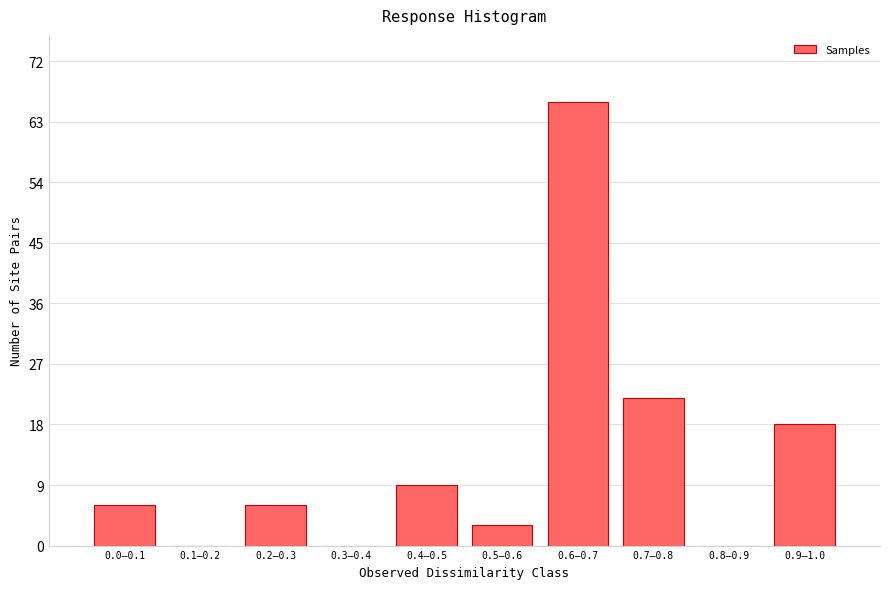

Reading left to right, transcribe all the data shown in this chart.

0.0–0.1=6	0.1–0.2=0	0.2–0.3=6	0.3–0.4=0	0.4–0.5=9	0.5–0.6=3	0.6–0.7=66	0.7–0.8=22	0.8–0.9=0	0.9–1.0=18